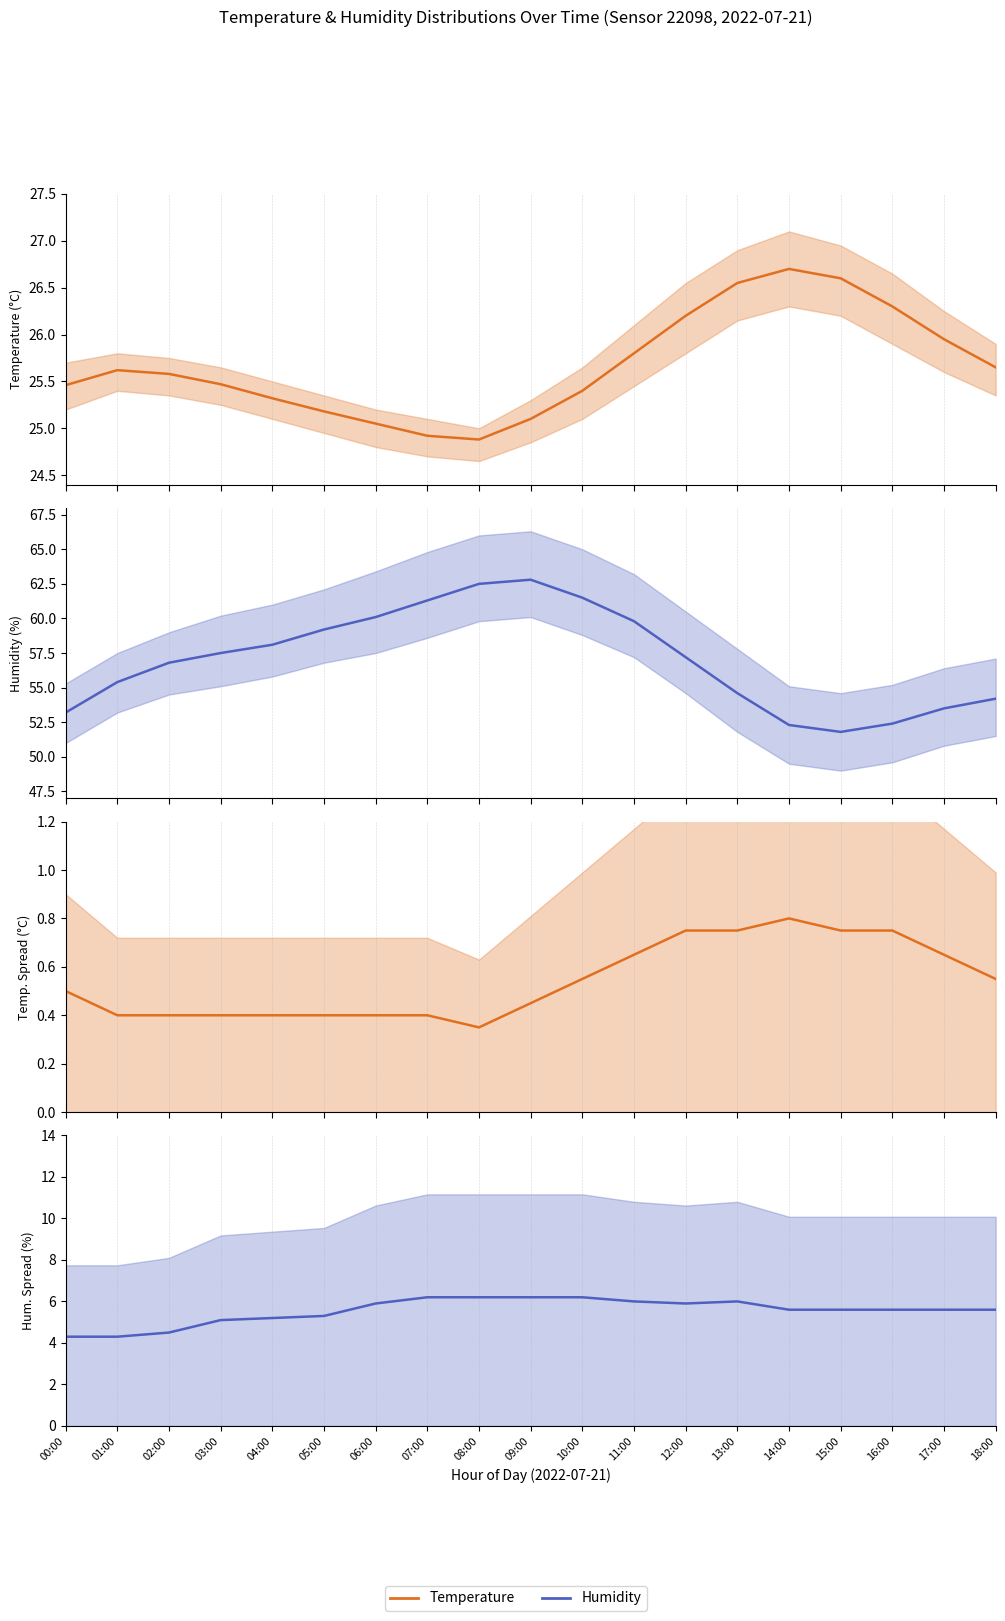

What is the difference between the humidity spread values at 13:00 and 16:00?

0.4